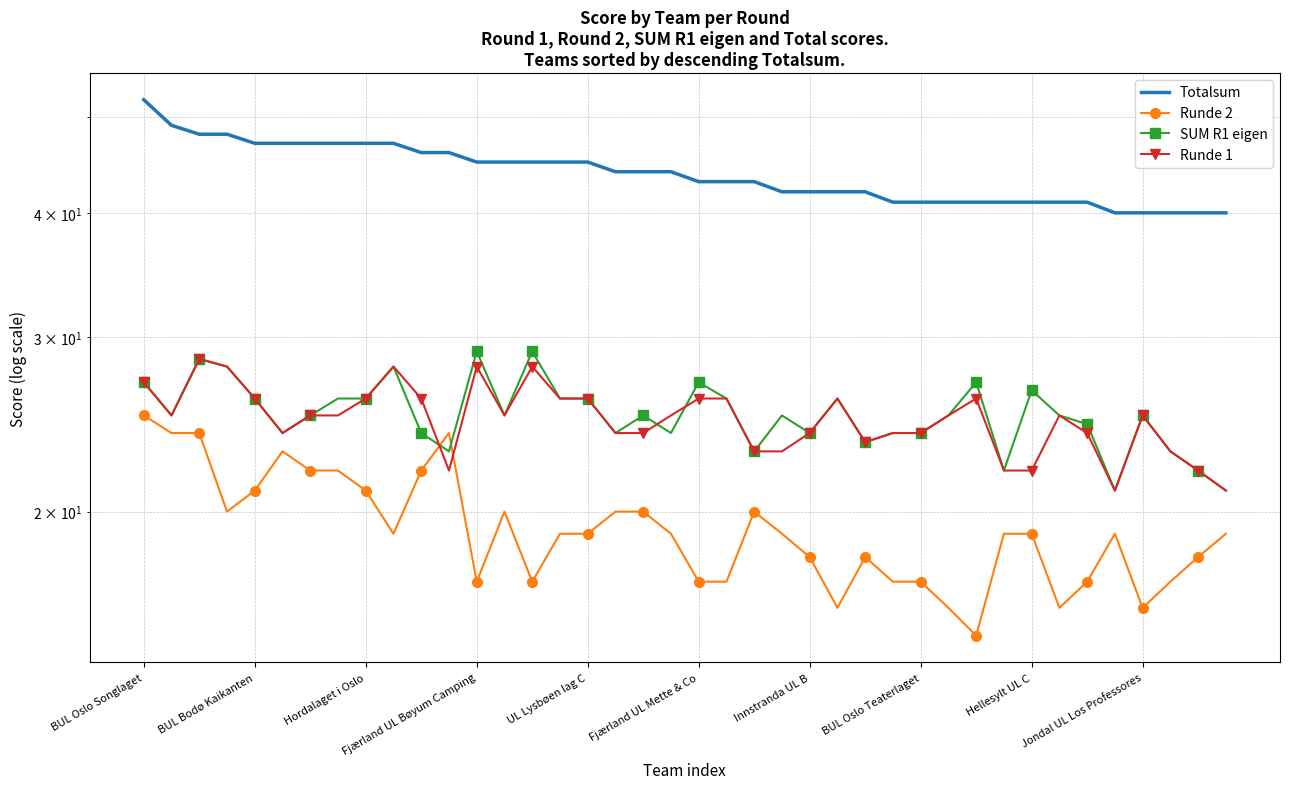

True or false: Runde 1 and Totalsum intersect in this chart.

False